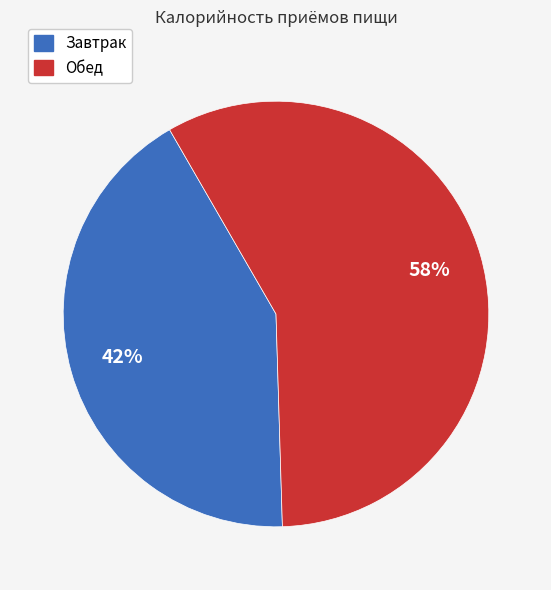

Does any single category account for the majority?

Yes